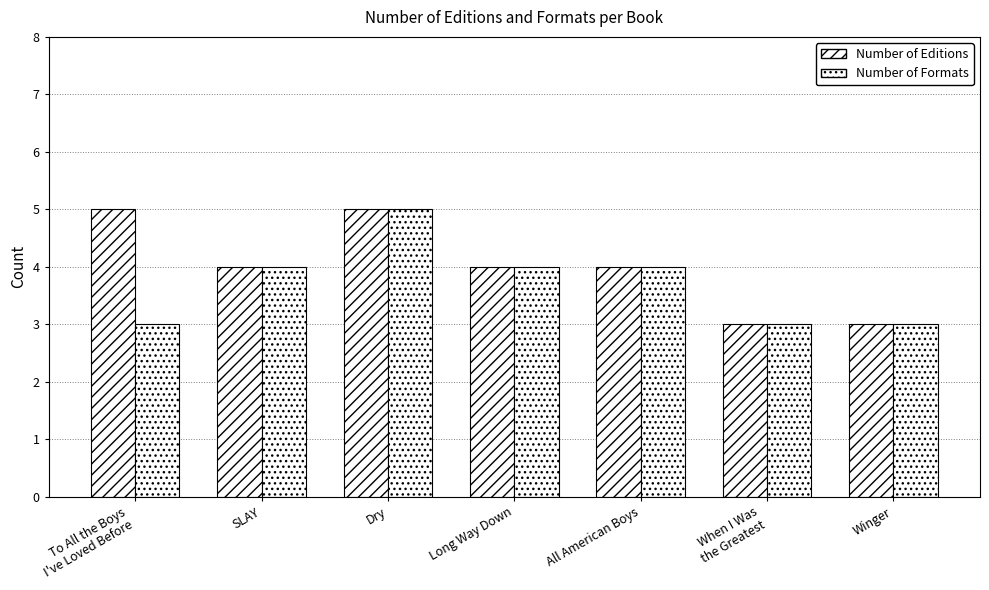

What is the sum of all Number of Editions values?

28